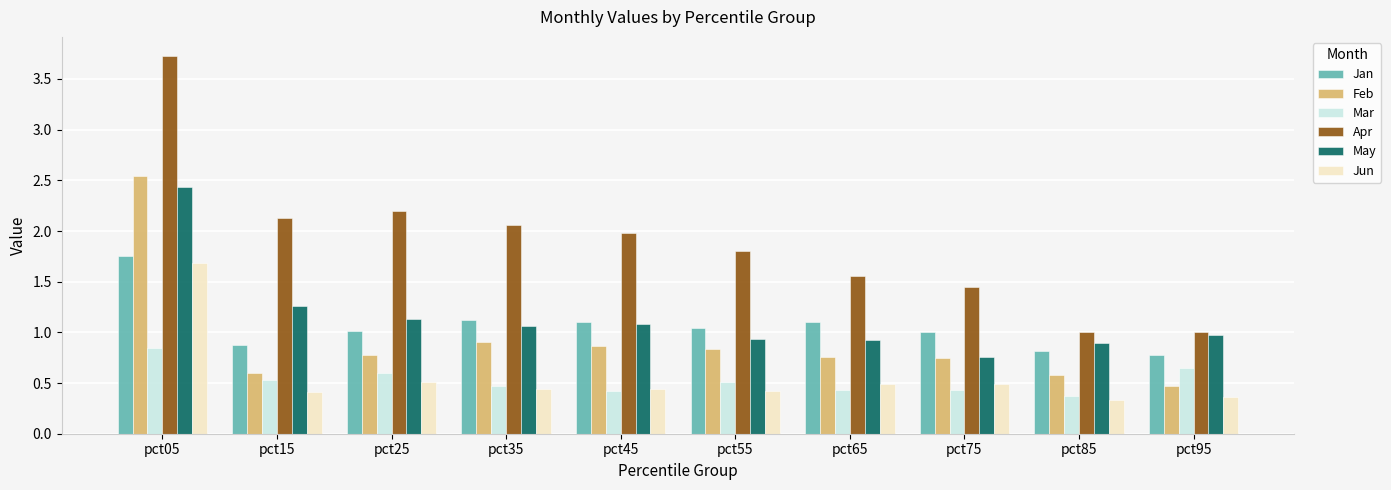

How many Jun values are between 0 and 1?

9